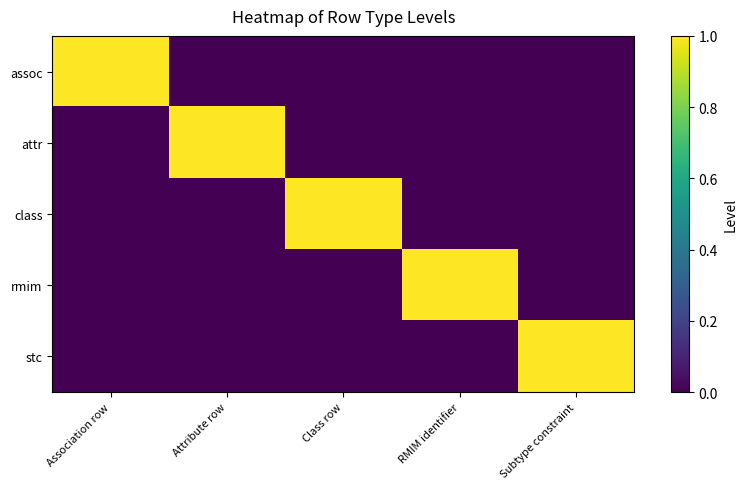

Between Class row and RMIM identifier, which series saw the biggest shift?

class